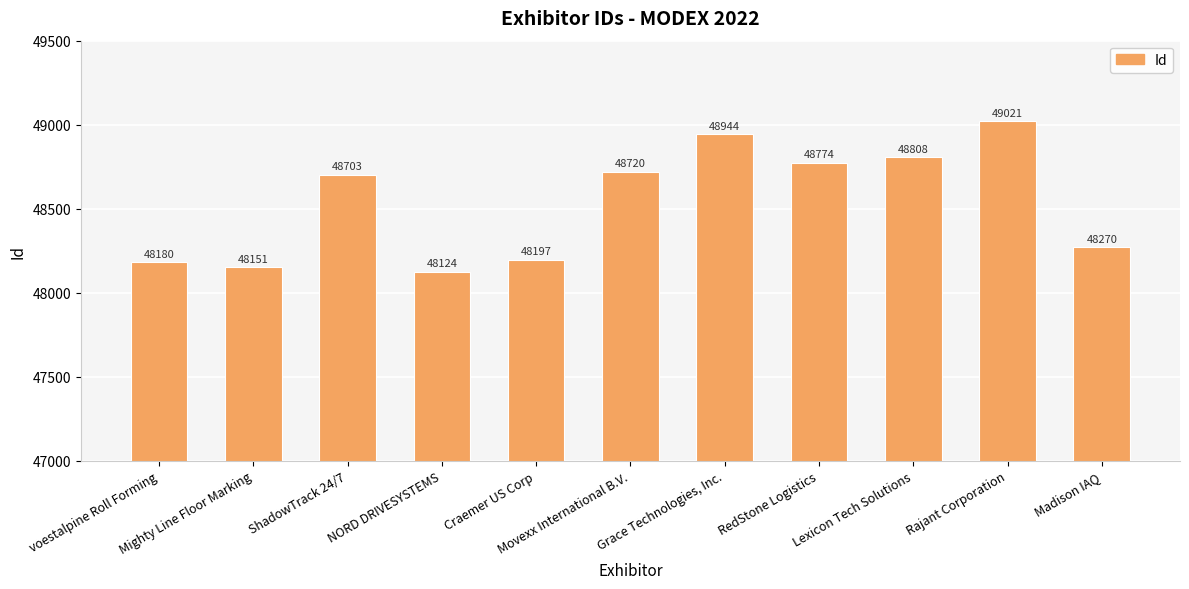

Reading left to right, transcribe all the data shown in this chart.

48180	48151	48703	48124	48197	48720	48944	48774	48808	49021	48270